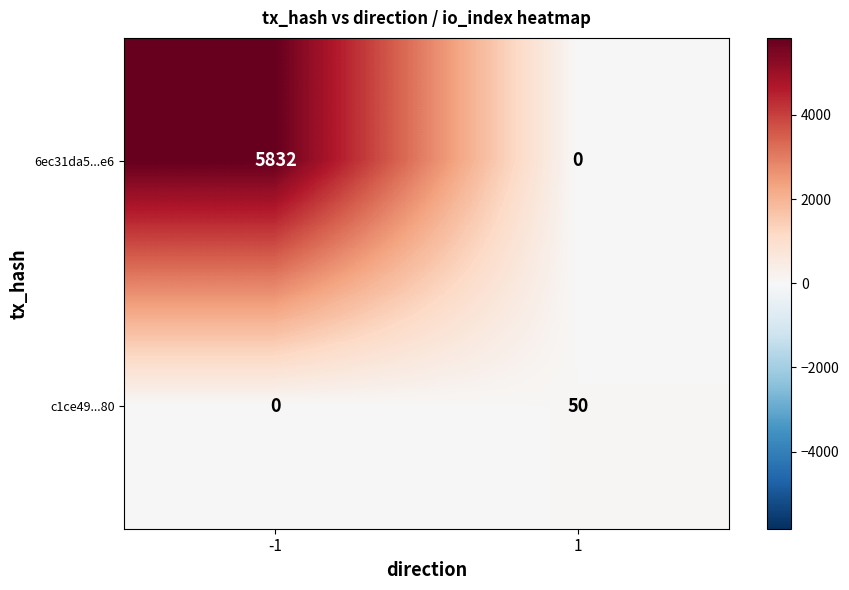

Reading right to left, list all the values displayed in this chart.

6ec31da5...e6: 1=0	-1=5832
c1ce49...80: 1=50	-1=0